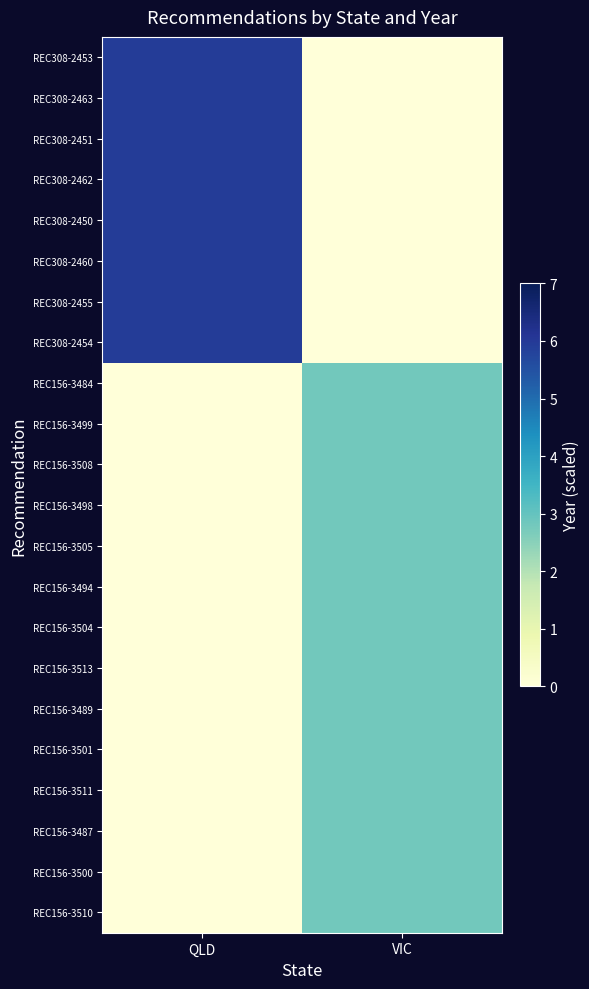

What is the total value across all series at VIC?

39.2